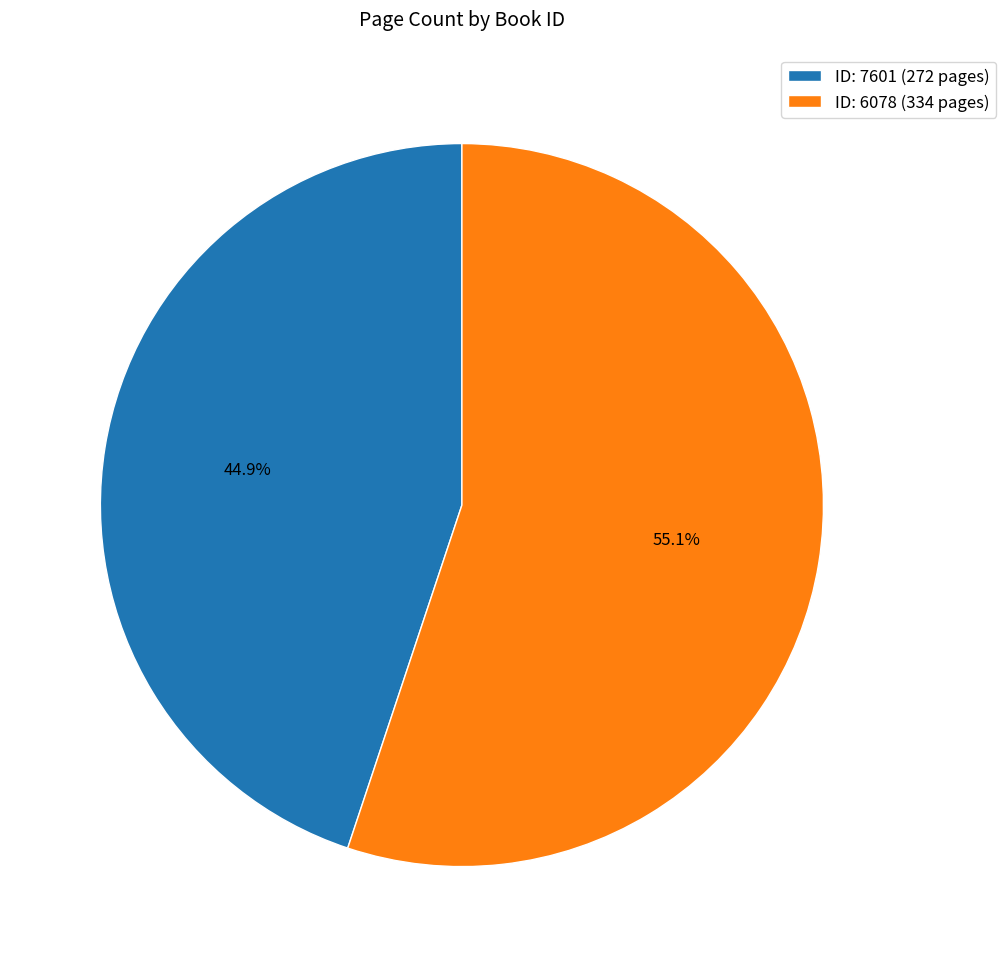

Which slice is the largest?

ID: 6078 (334 pages)